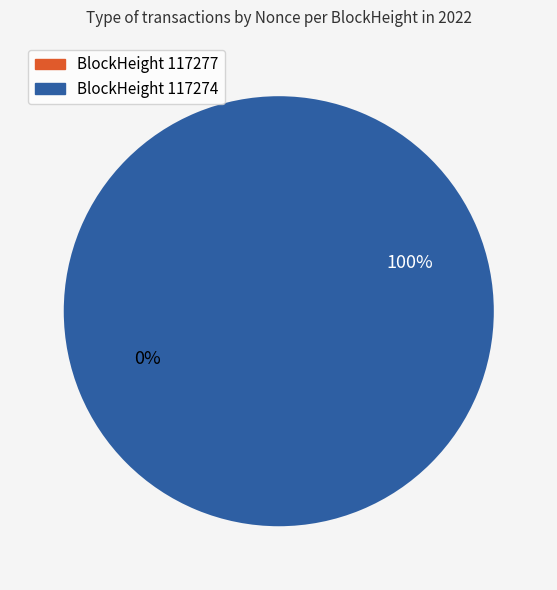

Is it true that 117277 is 0% of the pie?

True